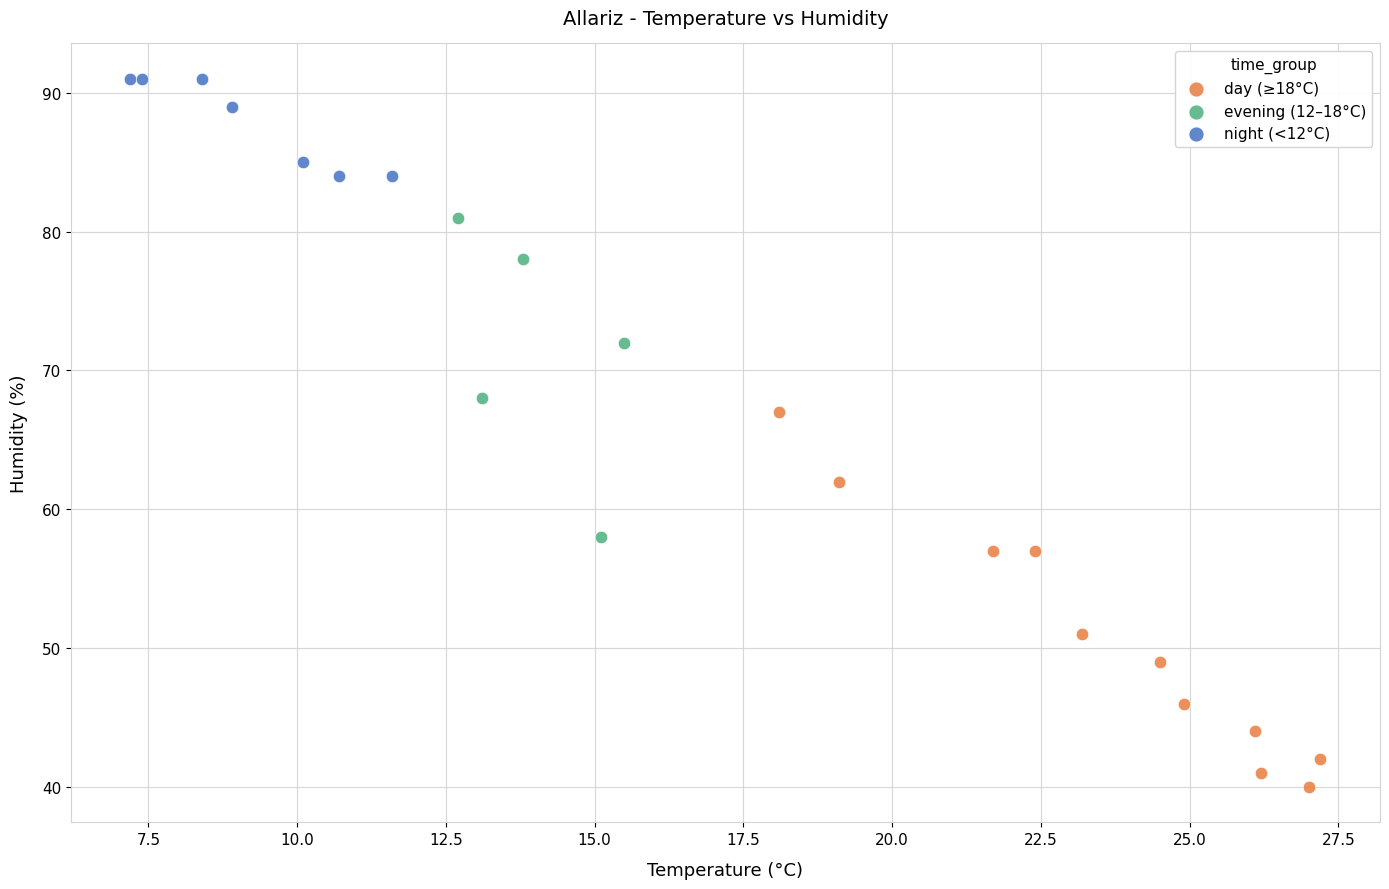

Which series contains the lowest Y value?

day (≥18°C)